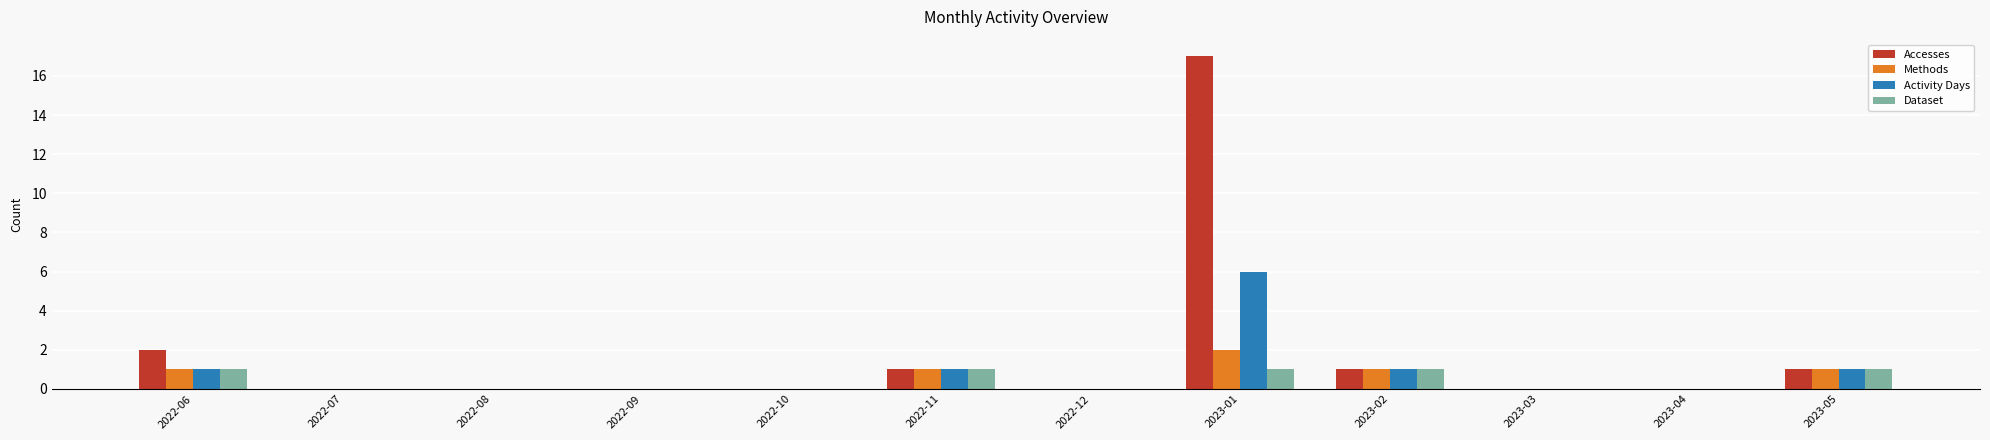

Is the value of Methods at 2022-08 greater than the value of Accesses at 2022-06?

No